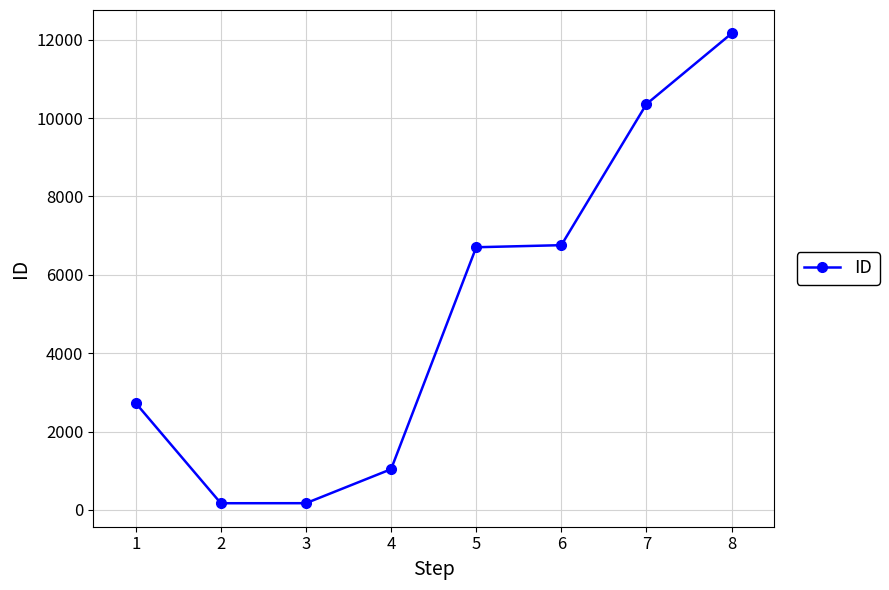

What is the change in value from 1 to 4?

-1688